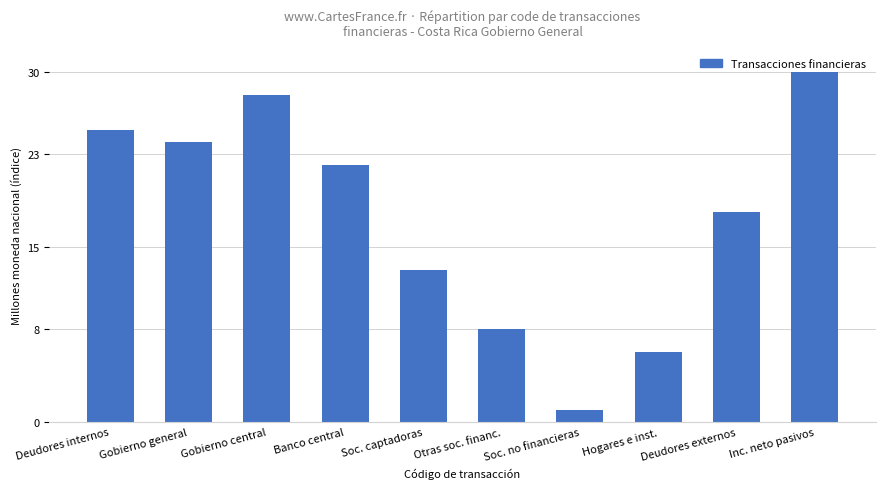

Between Deudores internos and Deudores externos, which is larger?

Deudores internos